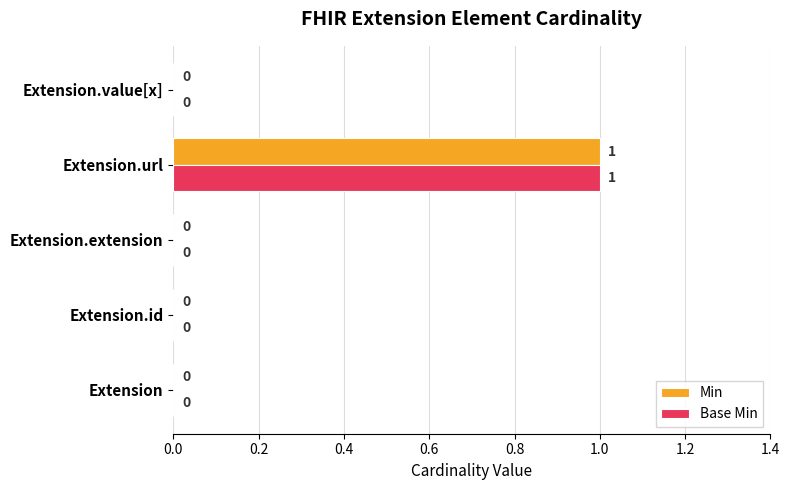

At which category is the sum across all series the highest?

Extension.url